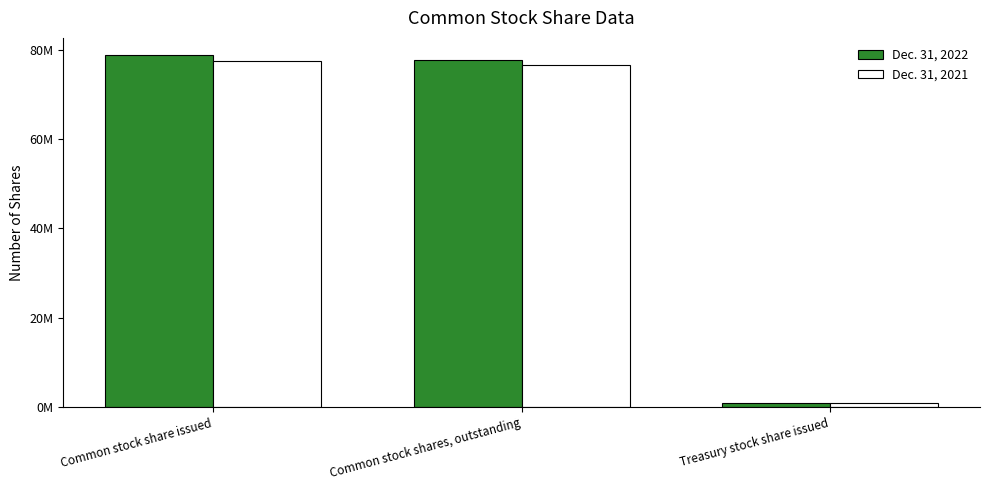

What is the label of the 1st bar from the left?

Common stock share issued